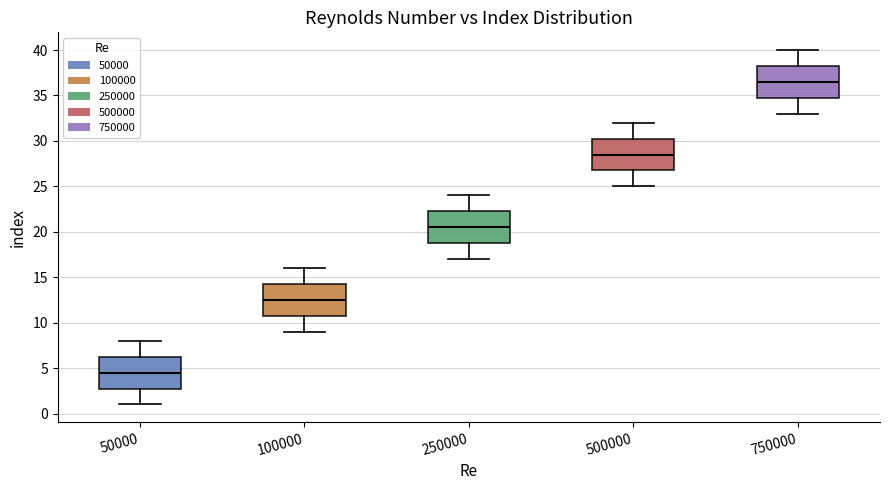

Reading left to right, read every box against the y-axis: the position of its median line, the range the box covers, and the ends of its whiskers. The values are not printed on the chart, so give them approximately, as read against the axis.

50000: median 4.5, box 3.0 to 6.5, whiskers 1.0 to 8.0
100000: median 12.5, box 11.0 to 14.5, whiskers 9.0 to 16.0
250000: median 20.5, box 19.0 to 22.5, whiskers 17.0 to 24.0
500000: median 28.5, box 27.0 to 30.5, whiskers 25.0 to 32.0
750000: median 36.5, box 35.0 to 38.5, whiskers 33.0 to 40.0